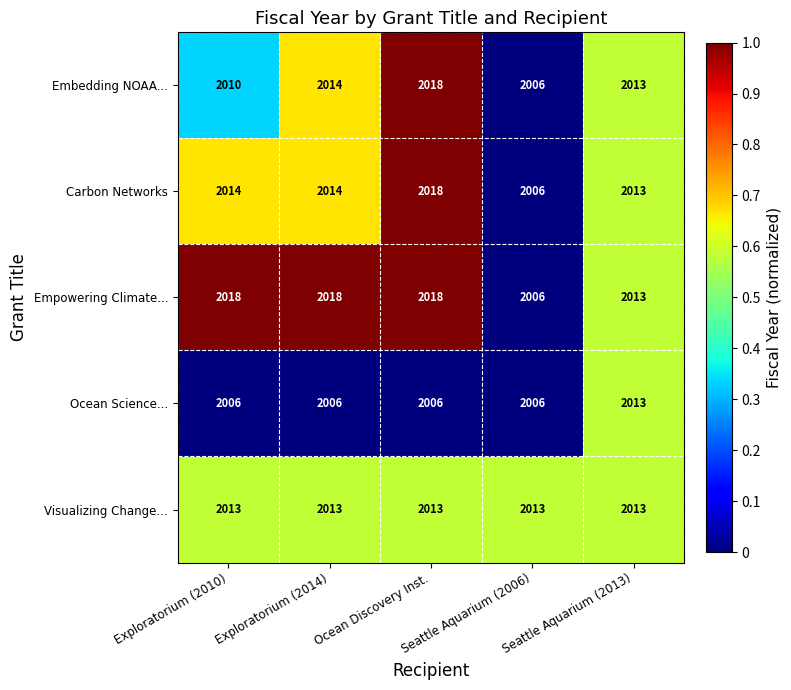

What is the maximum value for Visualizing Change...?

2013